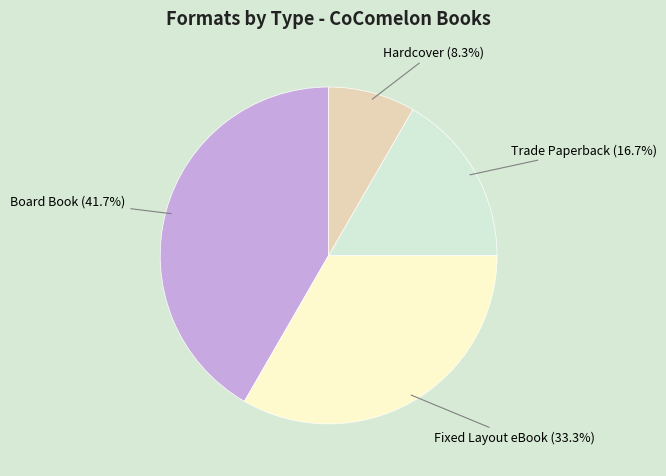

Combined, do Trade Paperback and Board Book account for over 50%?

Yes